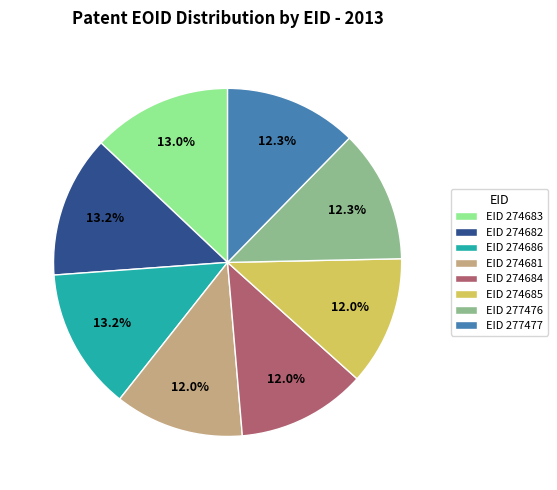

Is the sum of EID 277477 and EID 274682 greater than half?

No